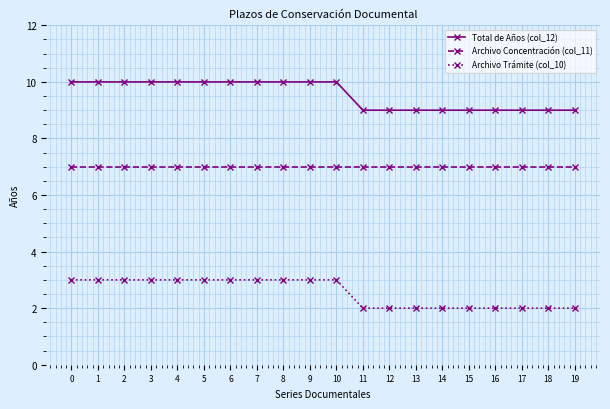

What is the difference between the highest and lowest values at 8?

7